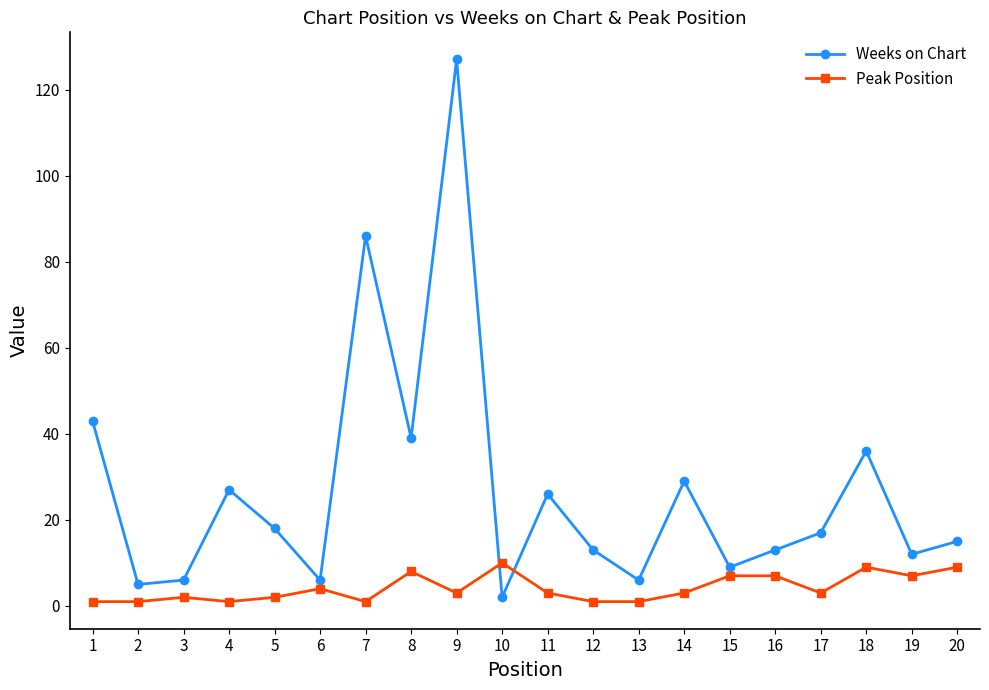

Which series ends up on top after the final intersection of Weeks on Chart and Peak Position?

Weeks on Chart